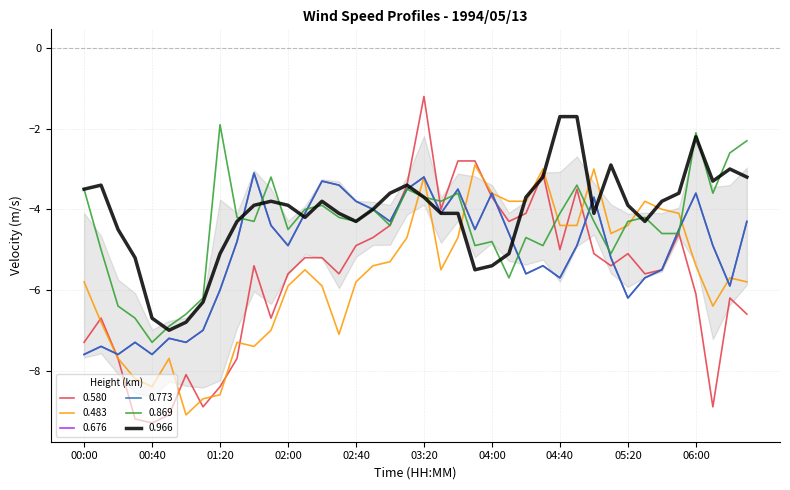

What is the average value of the 0.580 series?

-5.7